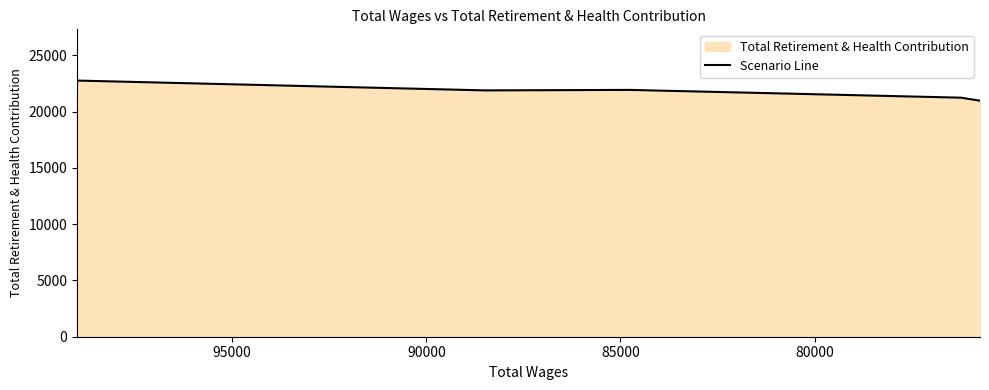

What is the difference between the second highest and minimum values?

959